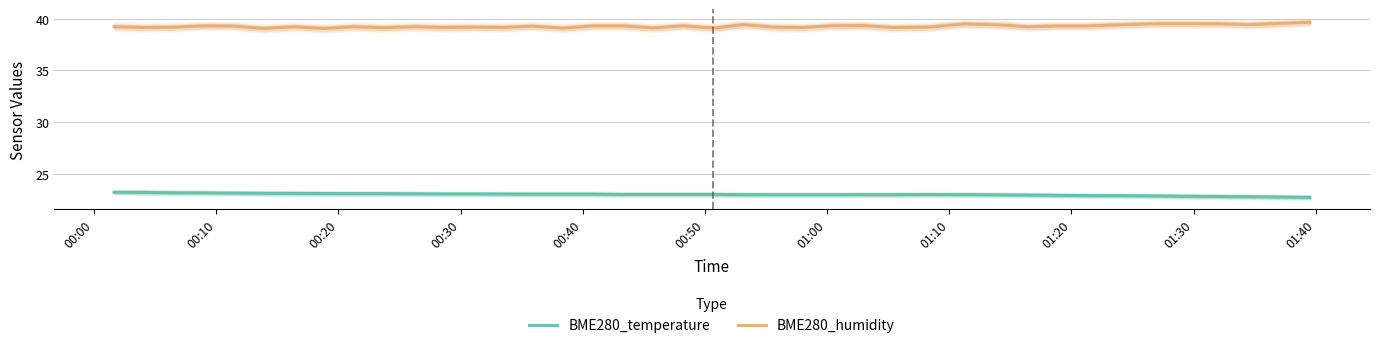

What are all the series names shown in the legend?

BME280_temperature, BME280_humidity